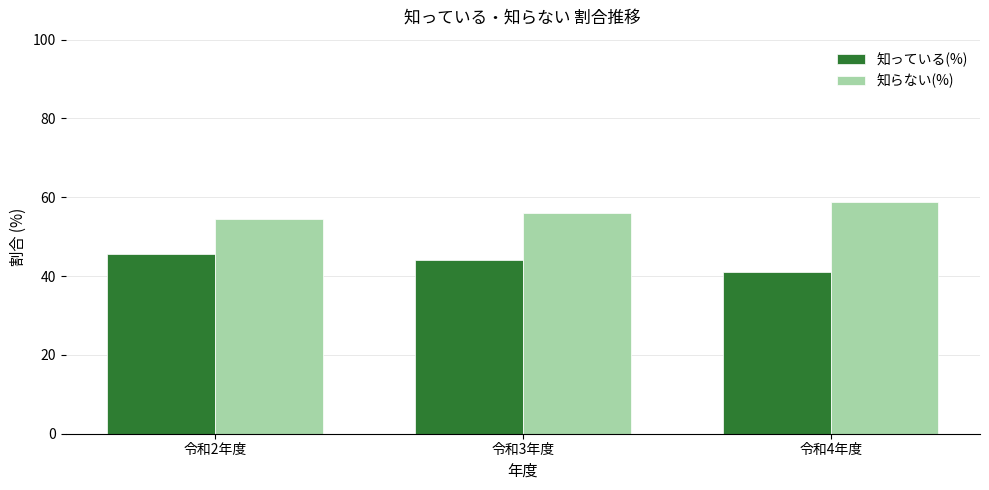

List the series in order of their peak value, highest first.

知らない(%), 知っている(%)